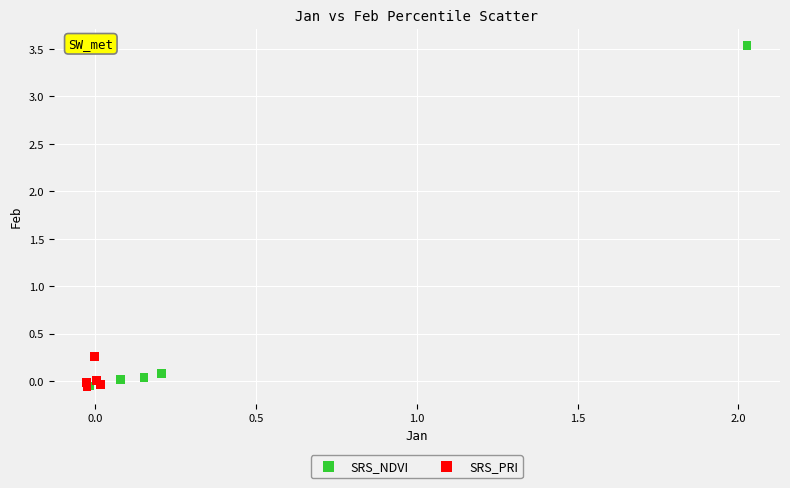

Which series has the widest spread of Y values?

SRS_NDVI